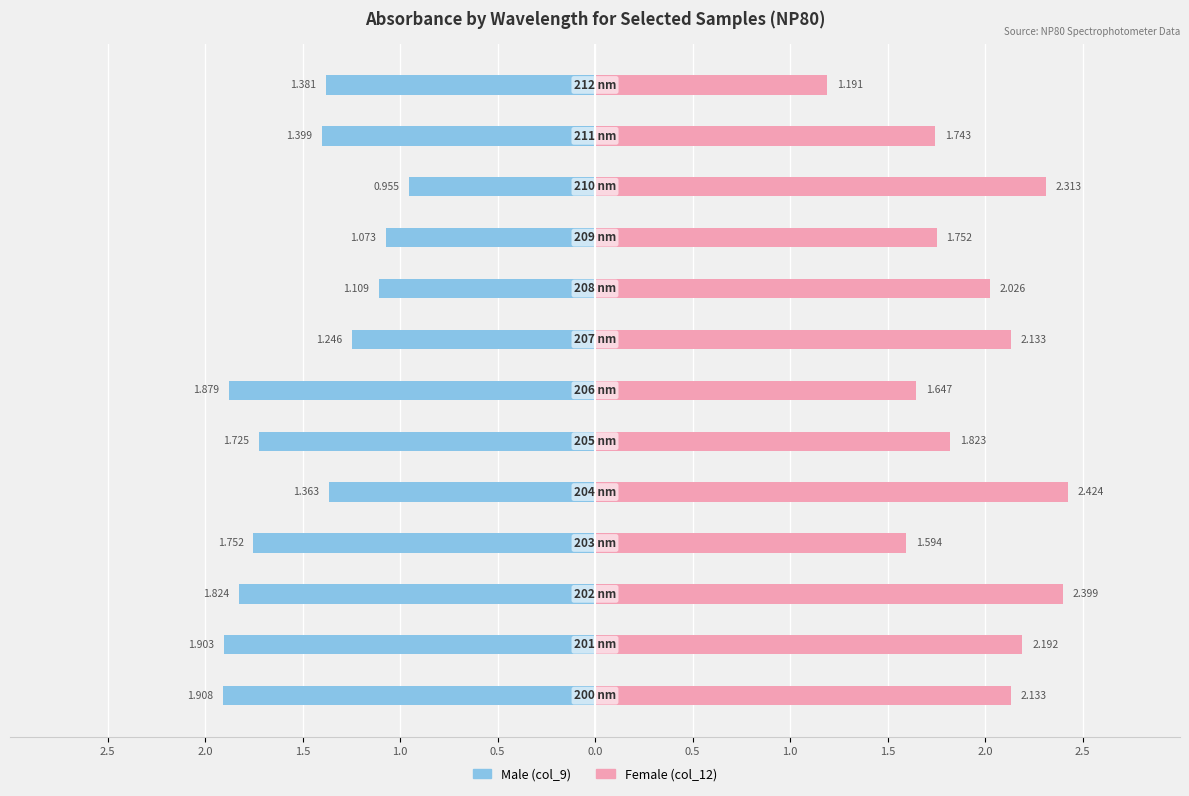

Between 0.5 and 2.5, which series saw the biggest shift?

Male